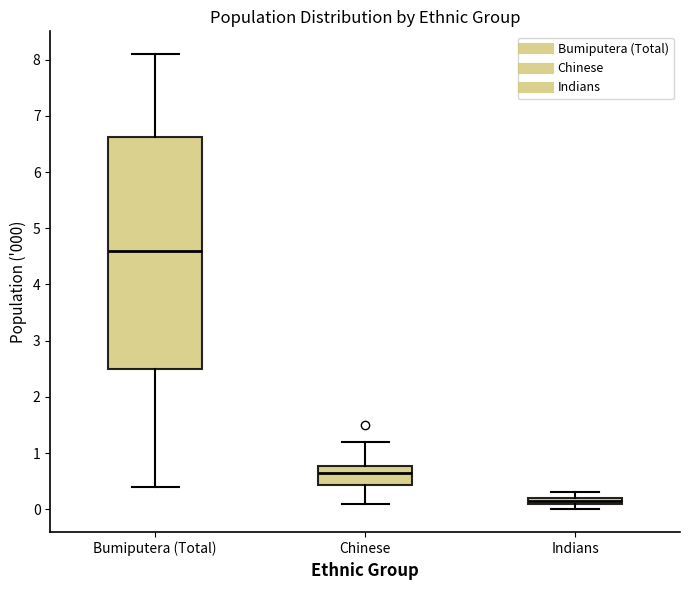

Which box is the tallest, from its lower edge to its upper edge?

Bumiputera (Total)